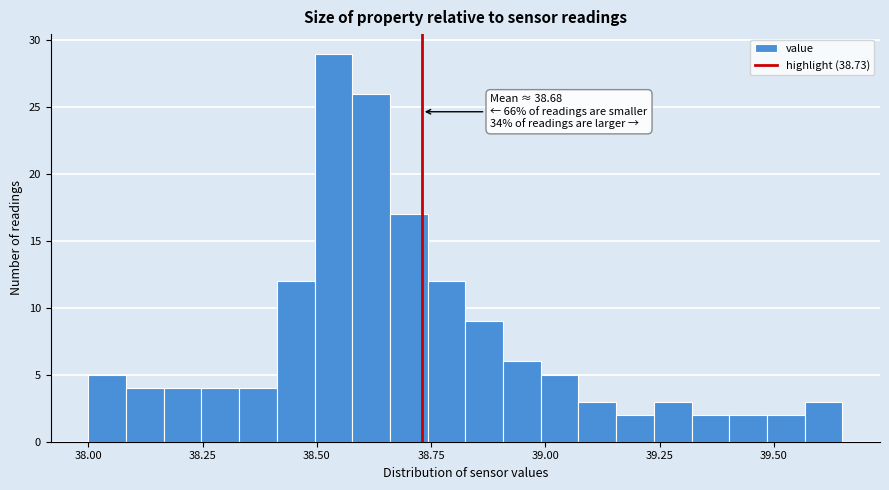

Read against the x-axis, roughly where is the centre of the tallest bar?

38.55